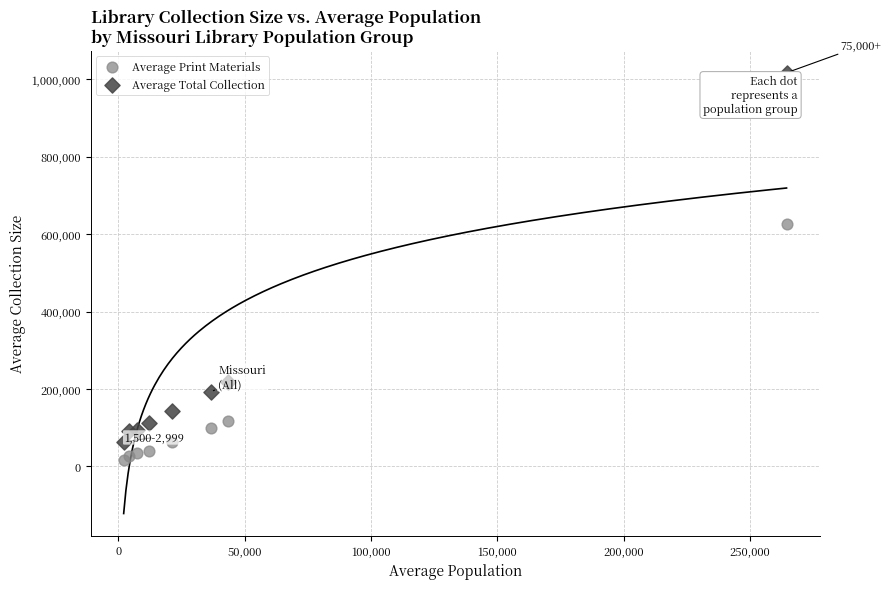

Which series contains the highest Y value?

Average Total Collection